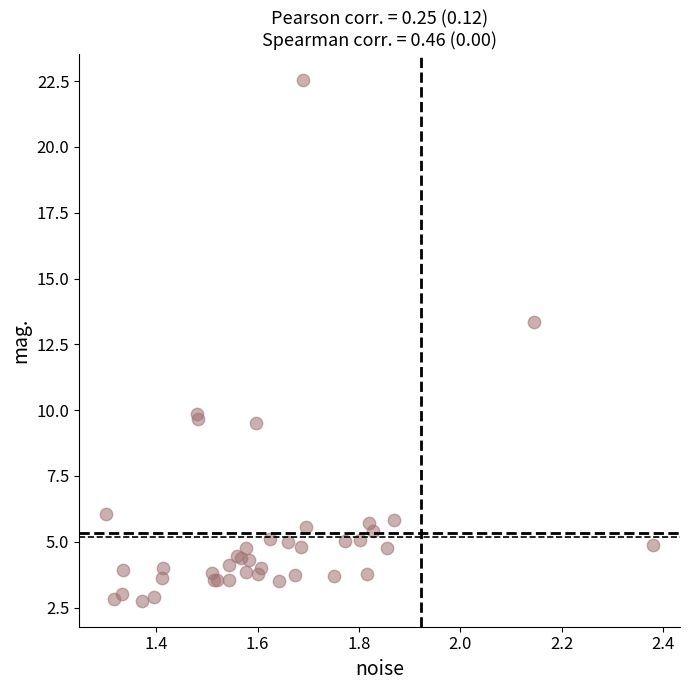

What Y value in the scatter plot is closest to 12?

13.3